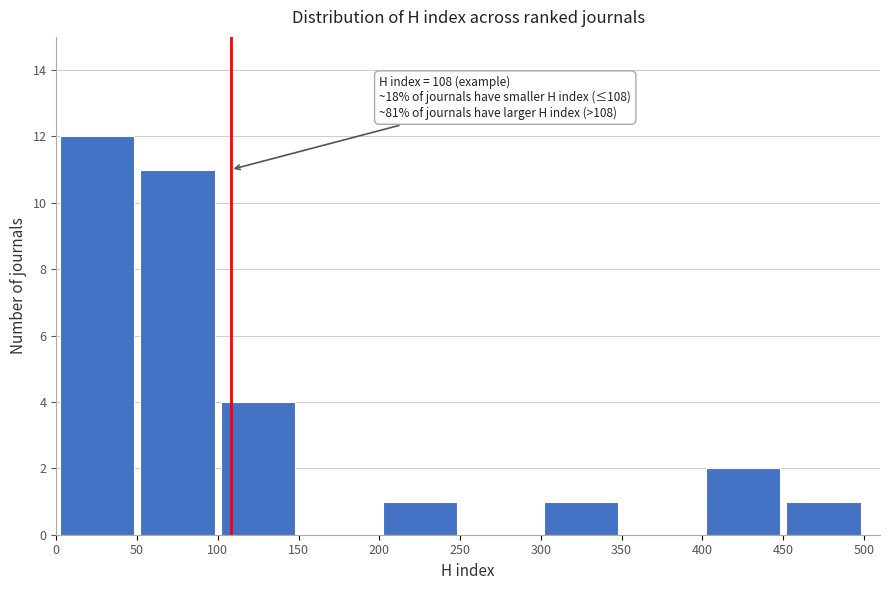

Which range on the x-axis has the tallest bar?

0 to 50